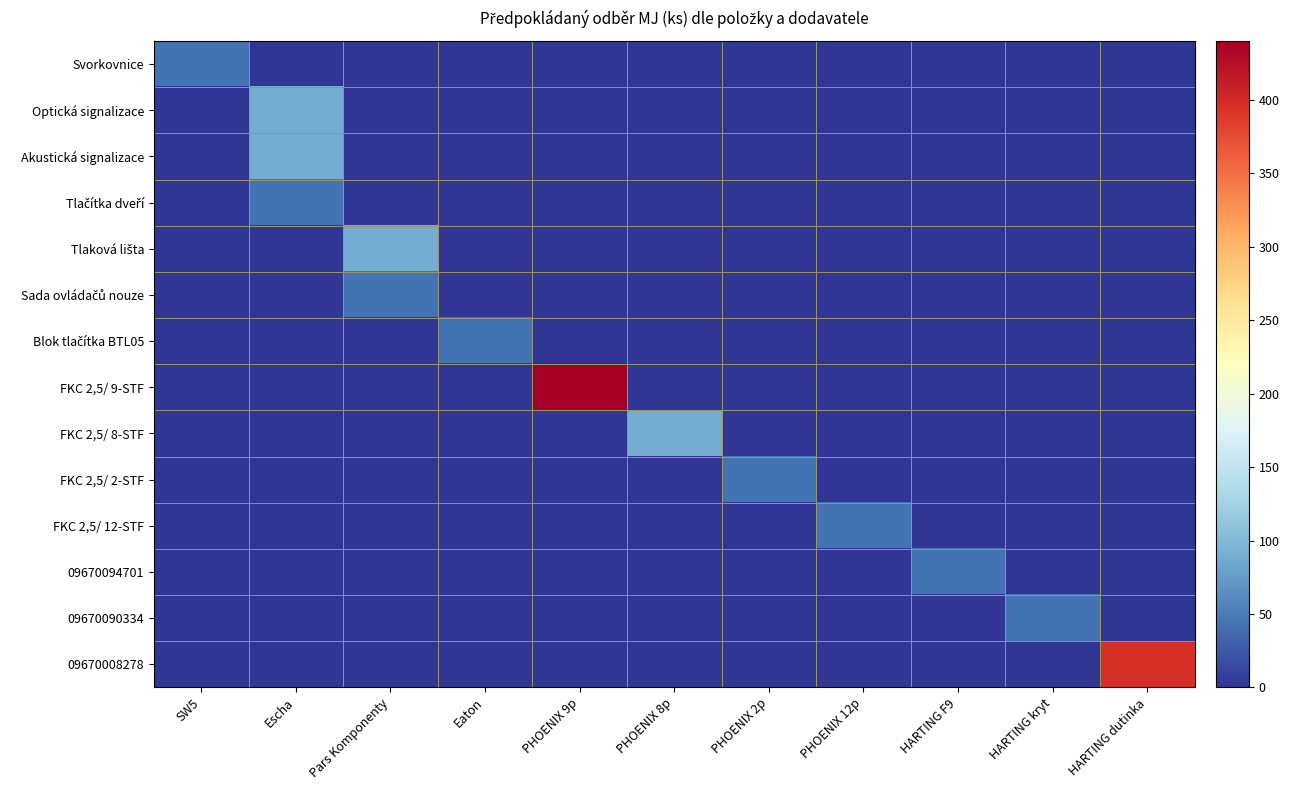

At which category is the sum across all series the highest?

PHOENIX 9p